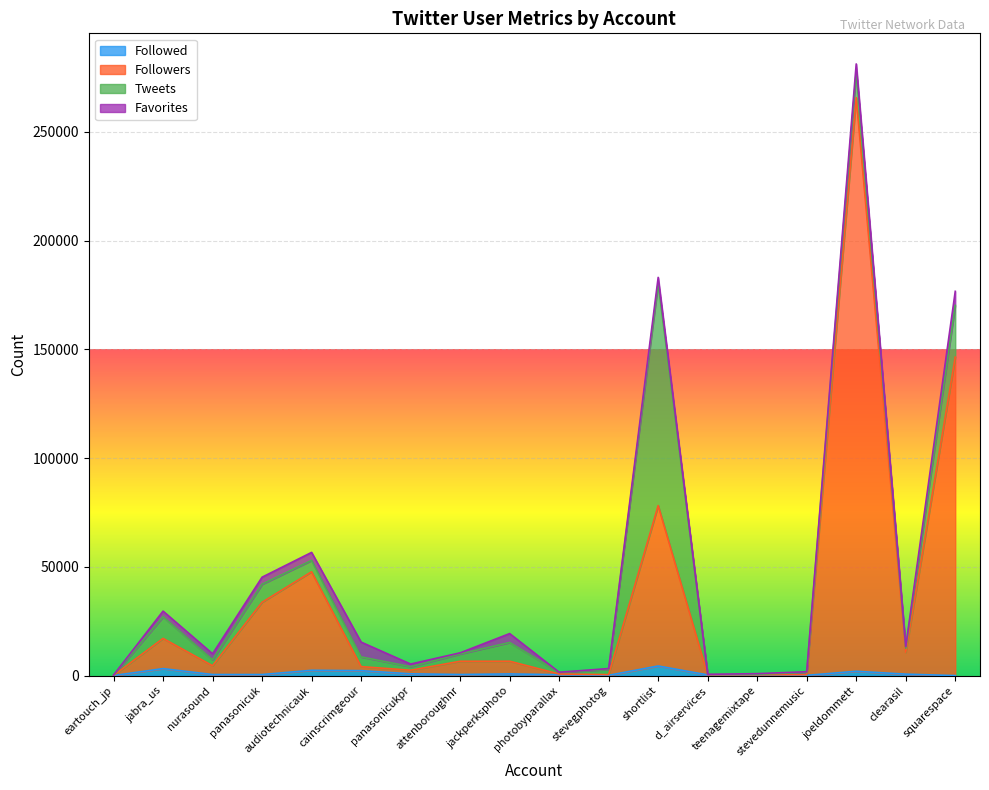

True or false: Followed and Followers intersect in this chart.

False